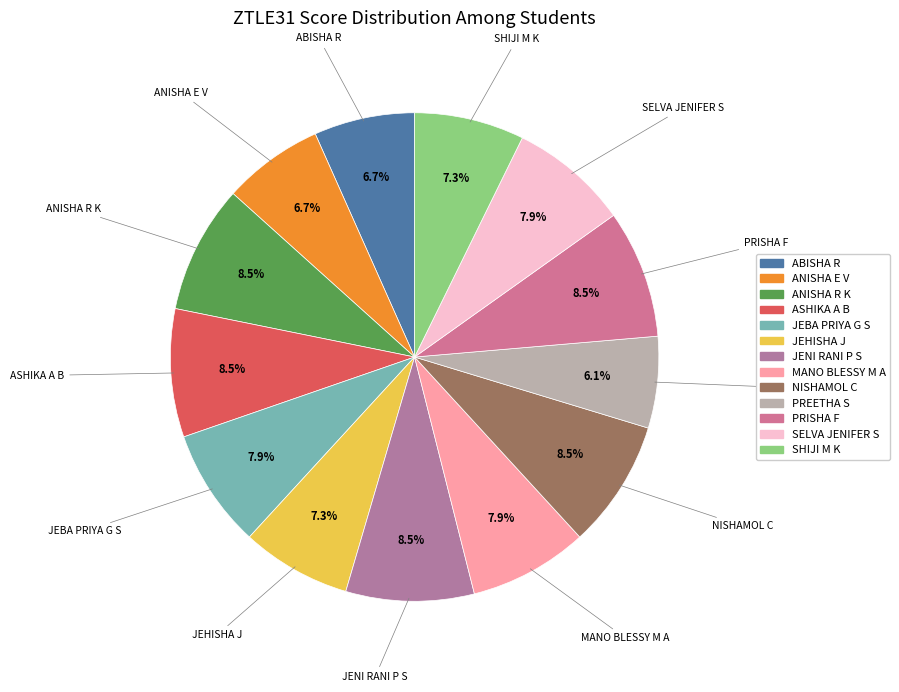

Is there any slice that represents more than half of the pie?

No